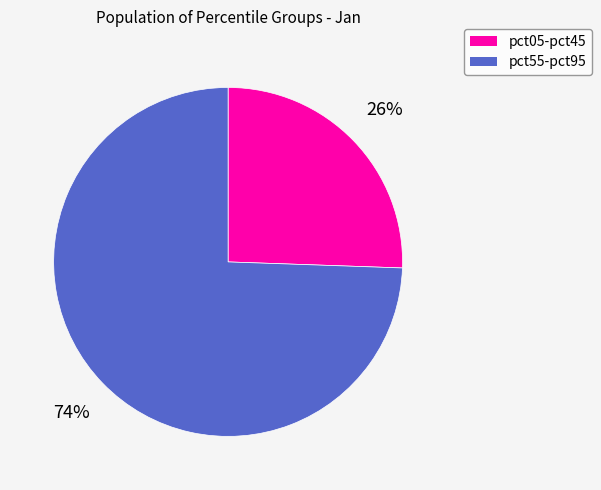

Is there a majority slice in this chart?

Yes